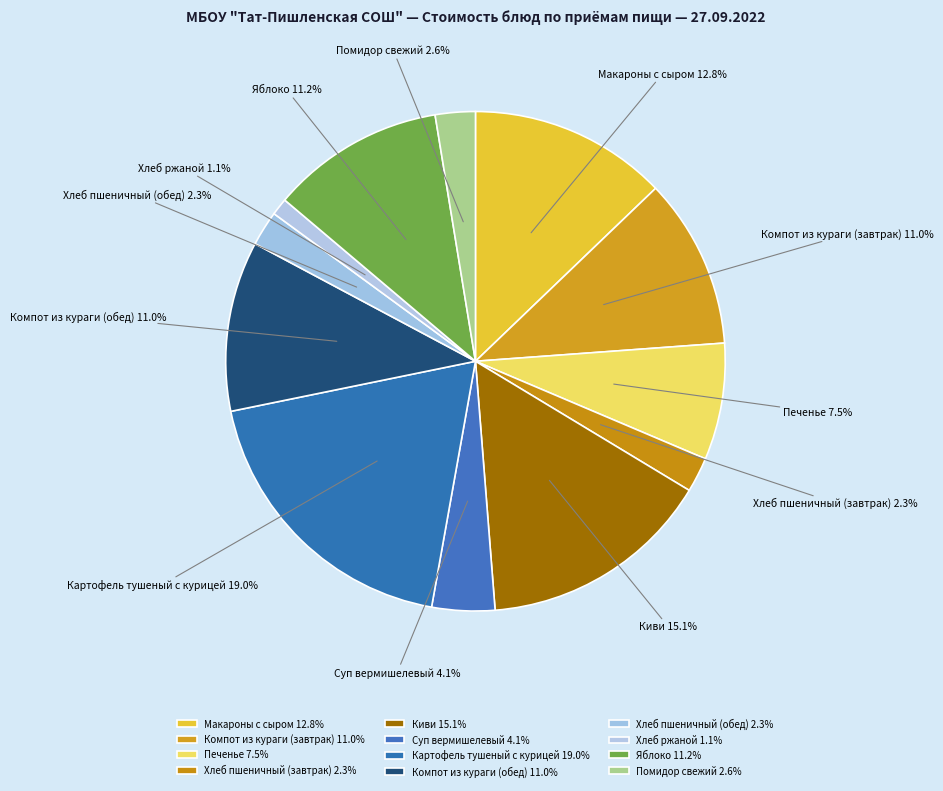

What percentage is the Киви slice, to the nearest percent?

15%